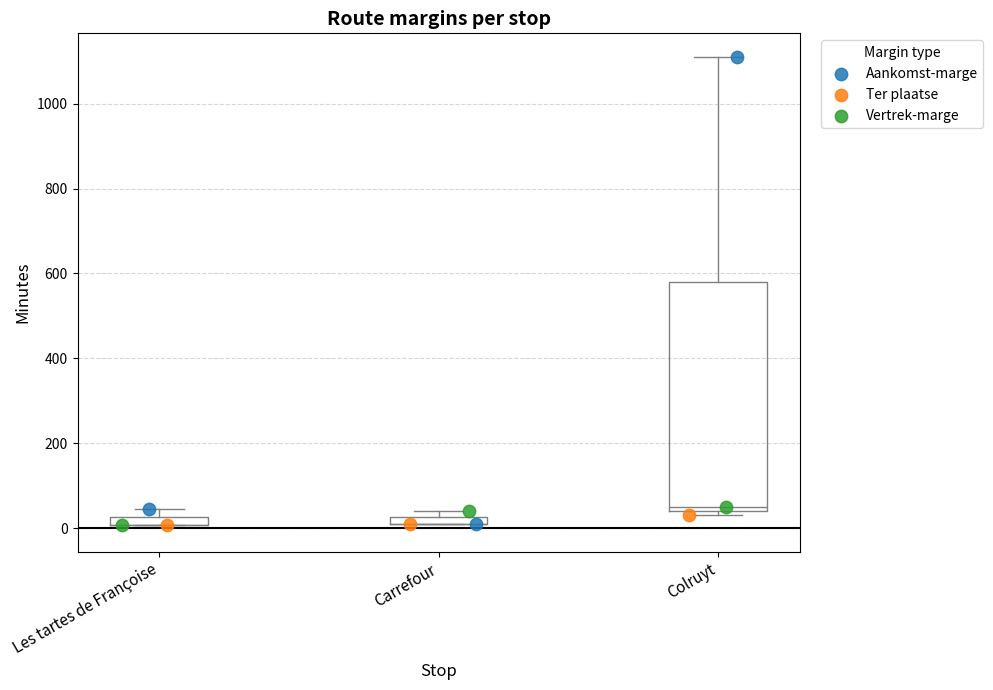

Which series reaches the maximum Y coordinate?

Aankomst-marge